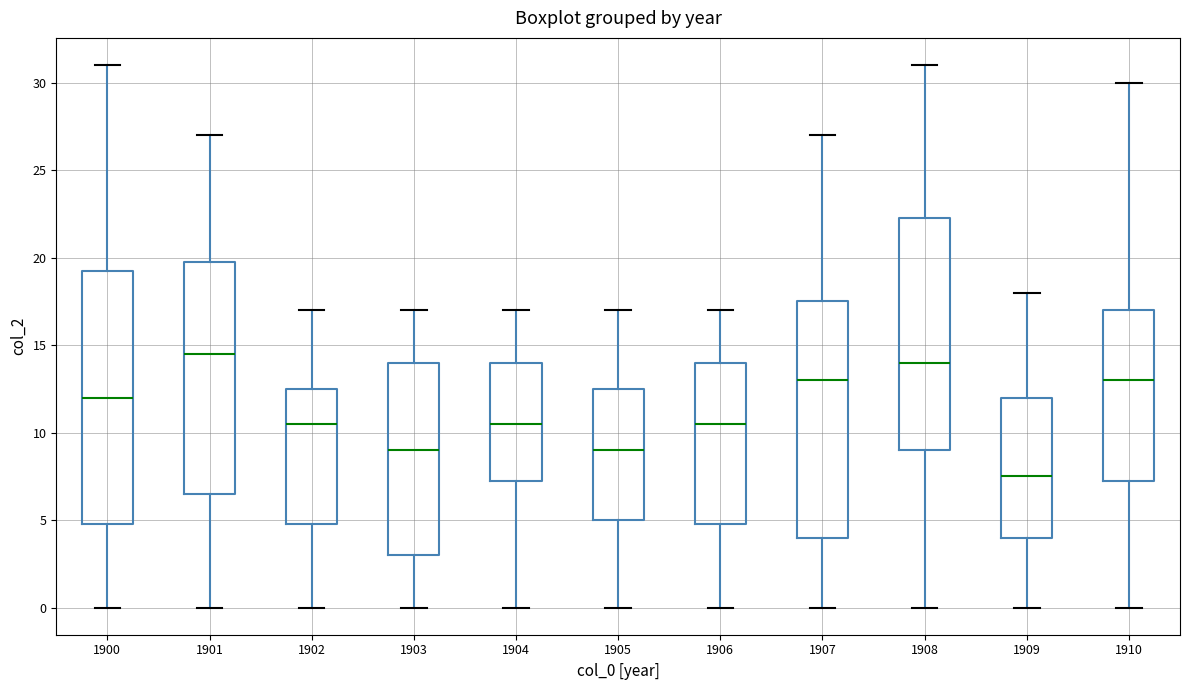

Reading left to right, transcribe this box plot: for each box, give where its median line is, the range the box spans, and where its two whiskers end, as read against the y-axis. The values are not printed on the chart, so give them approximately, as read against the axis.

1900: median 12.0, box 5.0 to 19.5, whiskers 0.0 to 31.0
1901: median 14.5, box 6.5 to 20.0, whiskers 0.0 to 27.0
1902: median 10.5, box 5.0 to 12.5, whiskers 0.0 to 17.0
1903: median 9.0, box 3.0 to 14.0, whiskers 0.0 to 17.0
1904: median 10.5, box 7.5 to 14.0, whiskers 0.0 to 17.0
1905: median 9.0, box 5.0 to 12.5, whiskers 0.0 to 17.0
1906: median 10.5, box 5.0 to 14.0, whiskers 0.0 to 17.0
1907: median 13.0, box 4.0 to 17.5, whiskers 0.0 to 27.0
1908: median 14.0, box 9.0 to 22.5, whiskers 0.0 to 31.0
1909: median 7.5, box 4.0 to 12.0, whiskers 0.0 to 18.0
1910: median 13.0, box 7.5 to 17.0, whiskers 0.0 to 30.0